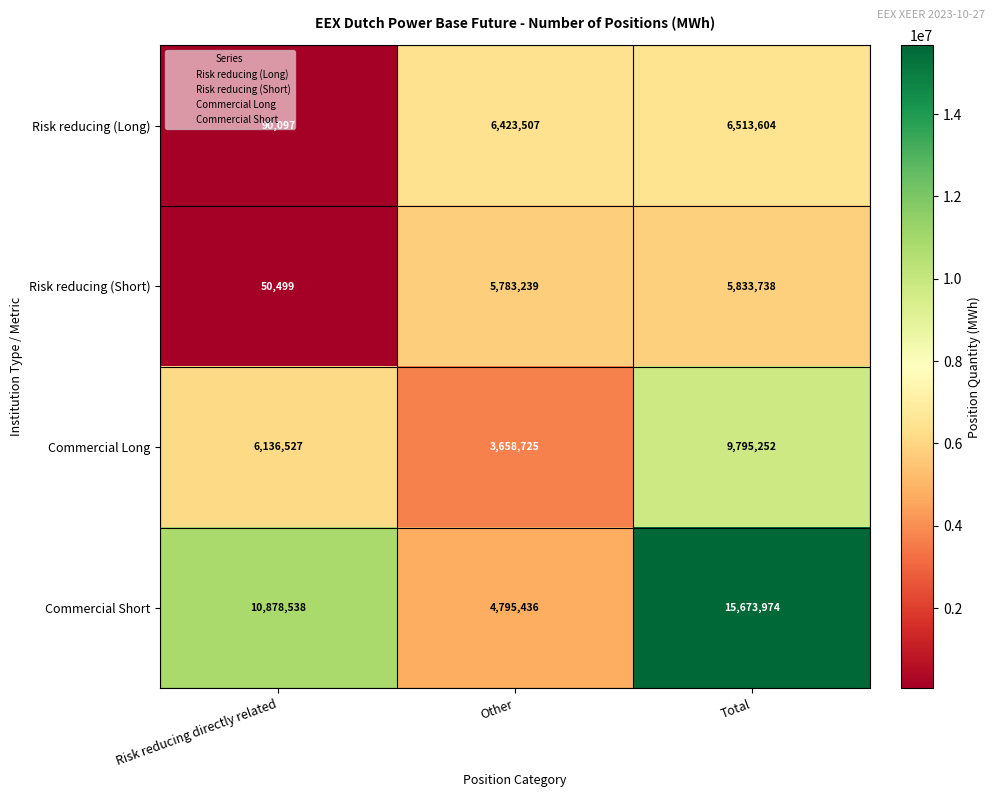

List the series in order of their peak value, highest first.

Commercial Short, Commercial Long, Risk reducing (Long), Risk reducing (Short)